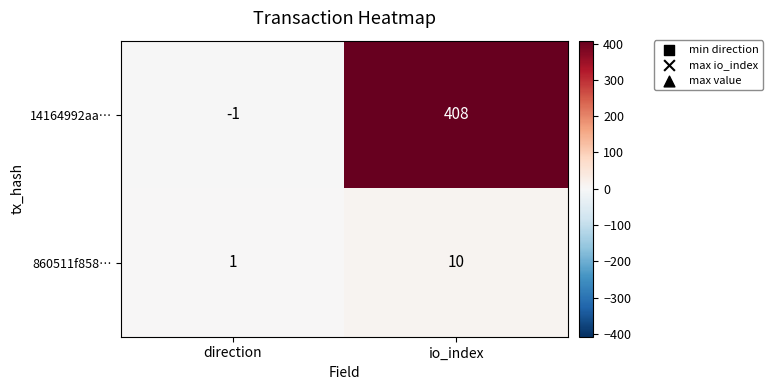

What is the difference between the maximum and minimum values in the 860511f858… series?

9